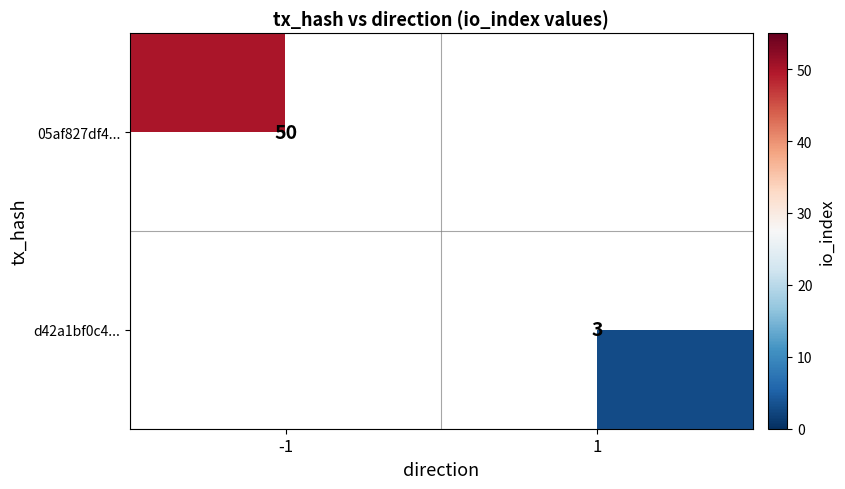

The 05af827df4... series shows 34.7 at -1. True or false?

False